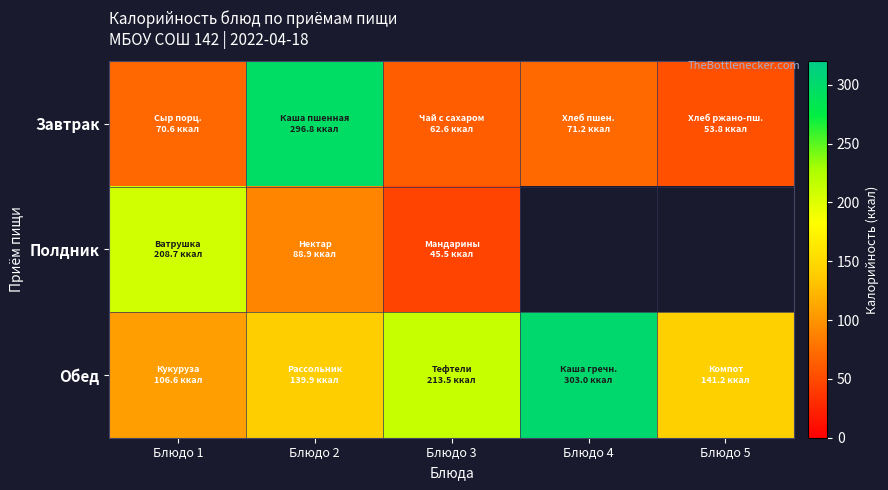

True or false: Обед has a value of 164.0 at Блюдо 1.

False